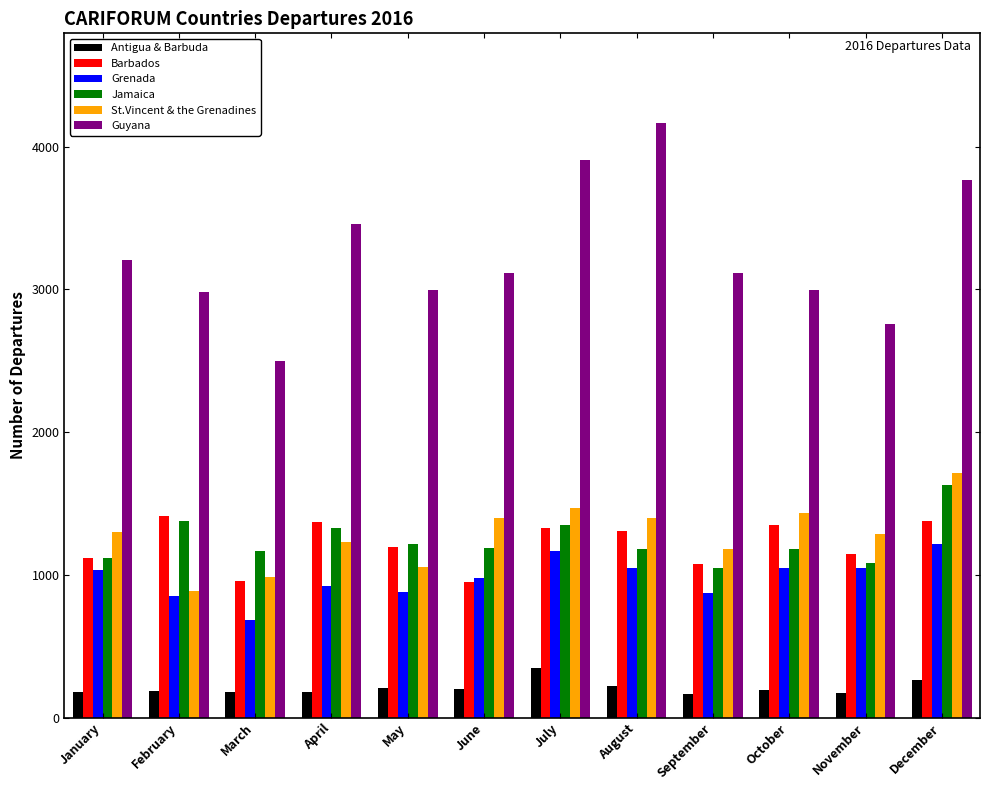

What is the difference between the highest and lowest values at July?

3557